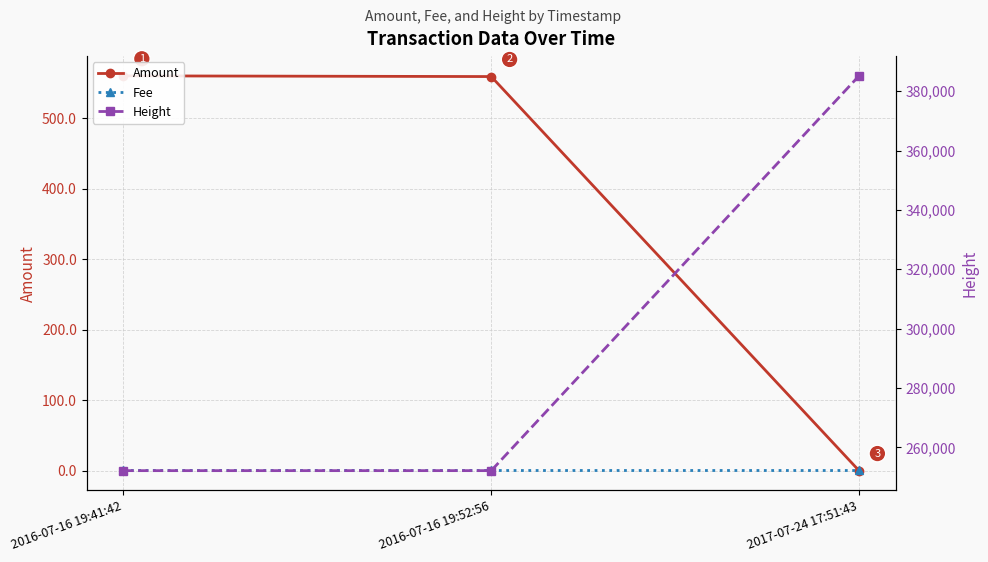

Reading right to left, what are all the values shown in this chart?

Amount: 2017-07-24 17:51:43=0.0	2016-07-16 19:52:56=559.5	2016-07-16 19:41:42=560.5
Fee: 2017-07-24 17:51:43=1.0	2016-07-16 19:52:56=1.0	2016-07-16 19:41:42=1.0
Height: 2017-07-24 17:51:43=385186.0	2016-07-16 19:52:56=252150.0	2016-07-16 19:41:42=252147.0